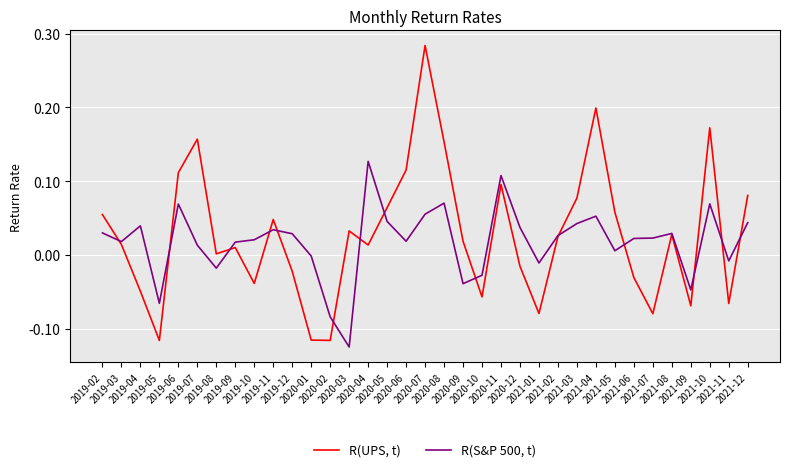

Rank the series by their maximum value, from highest to lowest.

R(UPS, t), R(S&P 500, t)